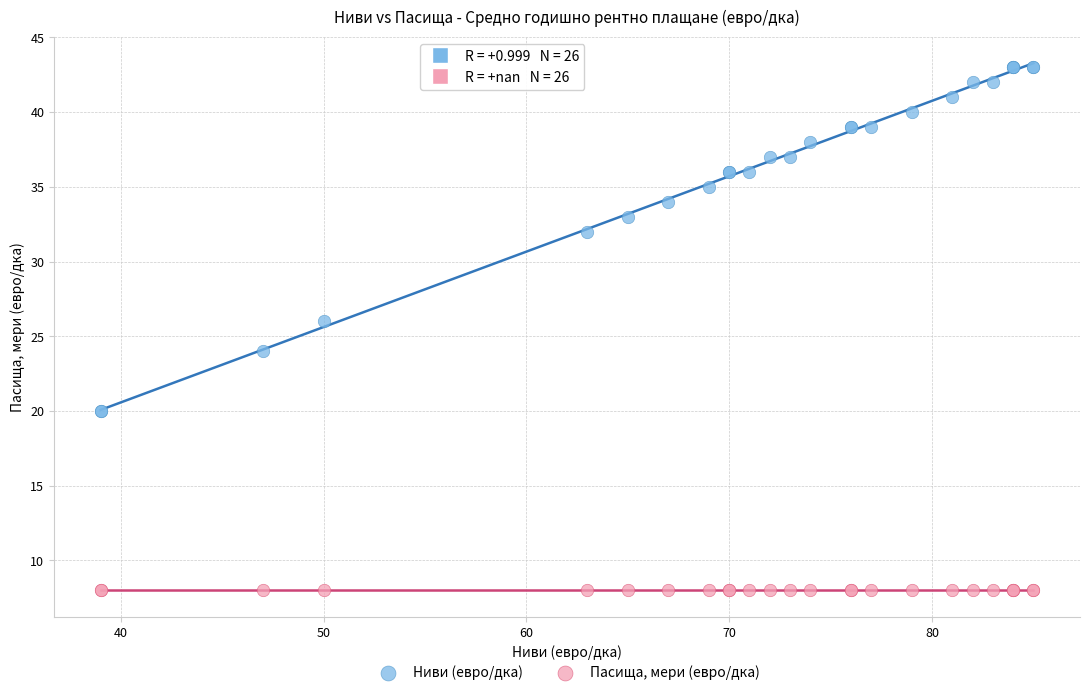

In the Ниви (евро/дка) series, what Y value is closest to 31?

32